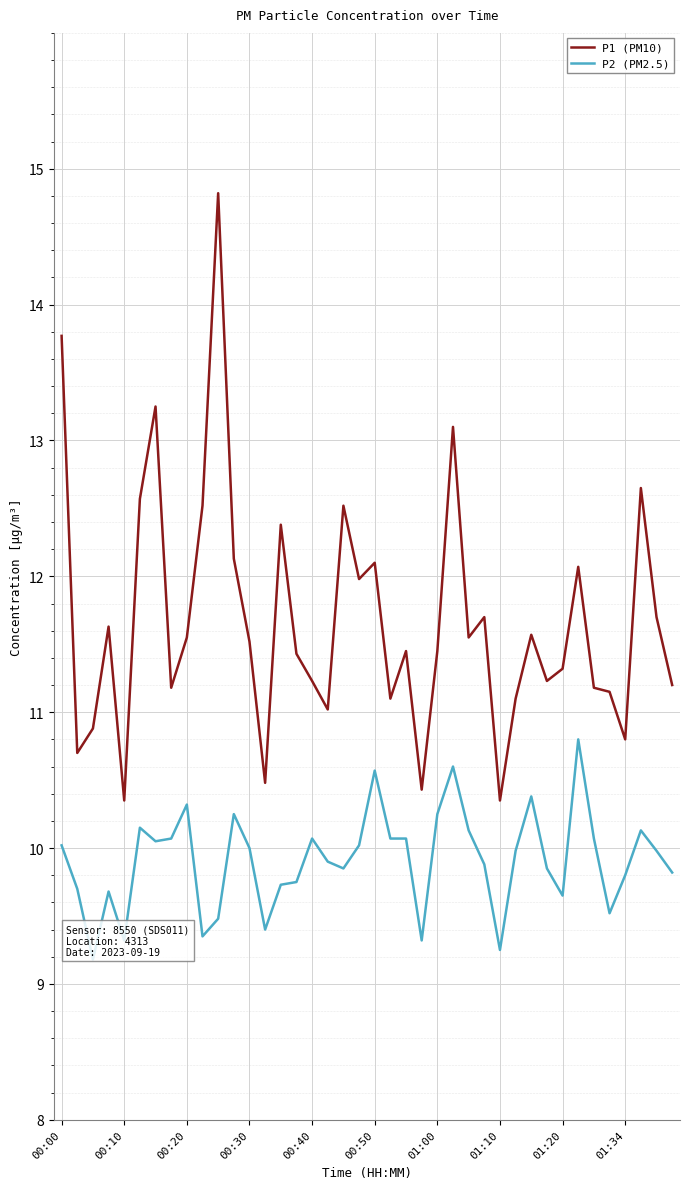

Rank the series by their average value, from highest to lowest.

P1 (PM10), P2 (PM2.5)